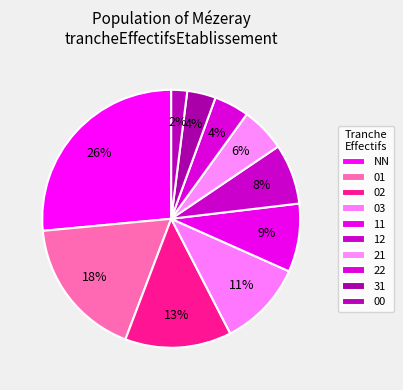

Between 31 and 00, which is larger?

31